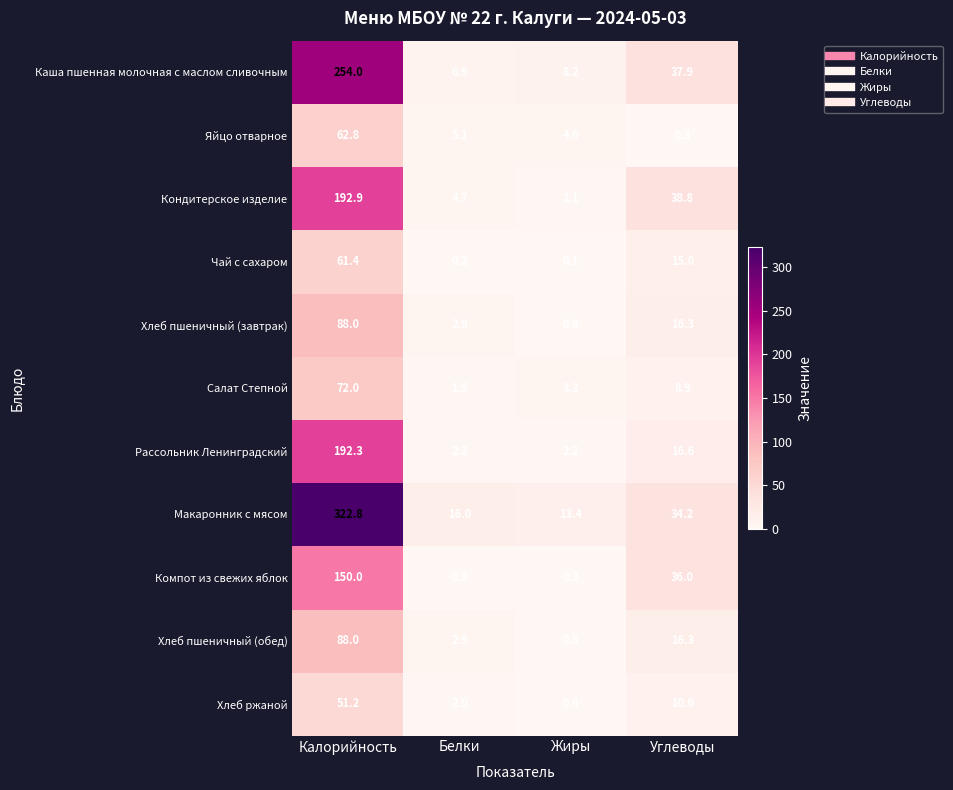

What is the maximum value for Хлеб ржаной?

51.2